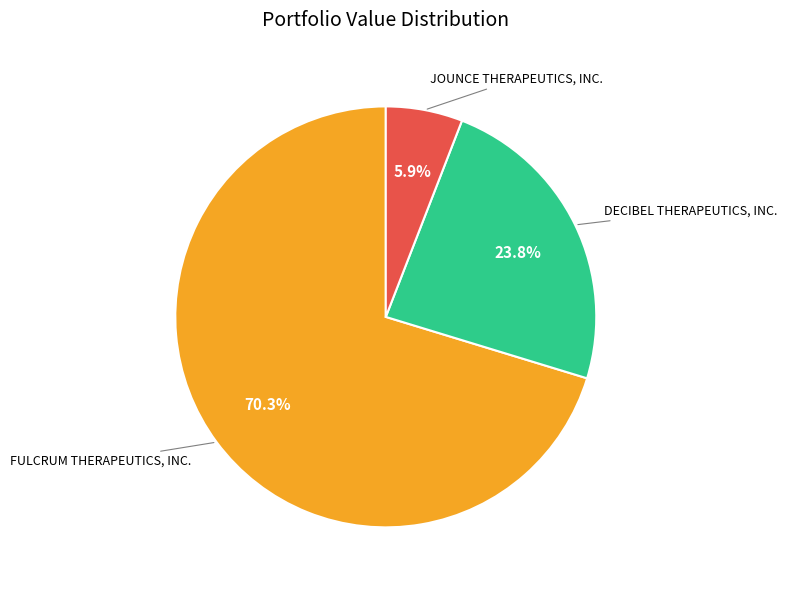

True or false: DECIBEL THERAPEUTICS, INC. accounts for 24% of the total.

True